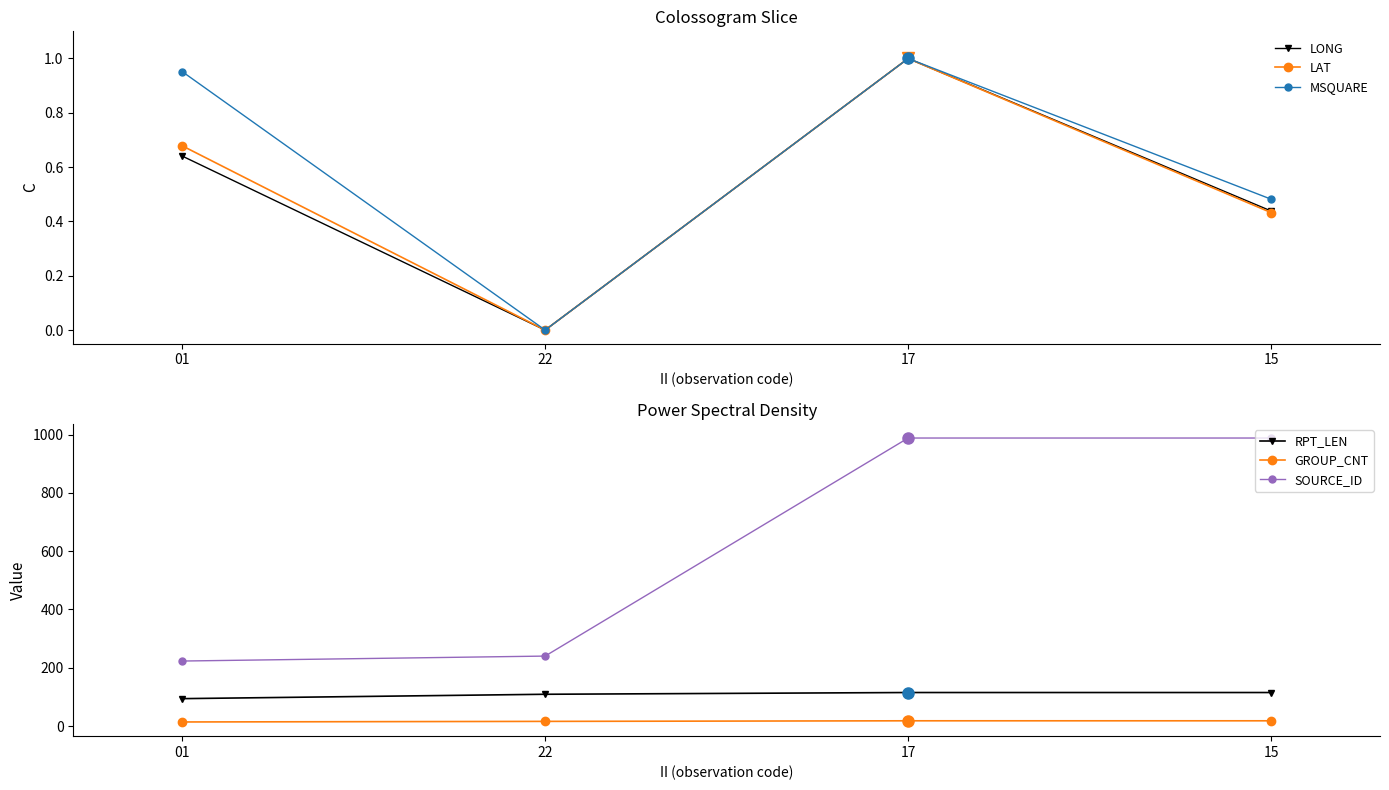

What is the sum of all LAT values?

2.1